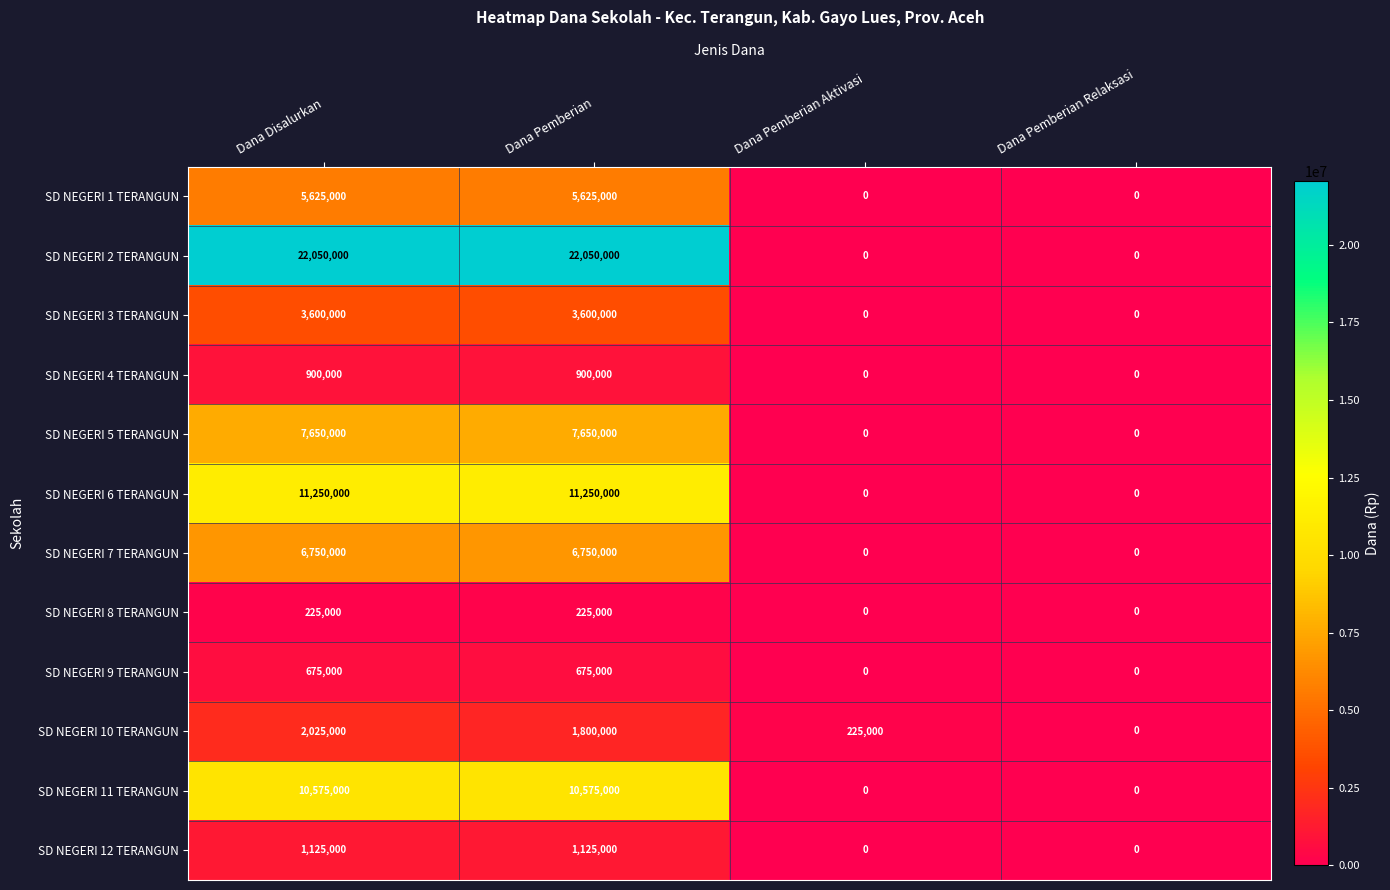

True or false: SD NEGERI 2 TERANGUN has a value of 9756837 at Dana Pemberian.

False